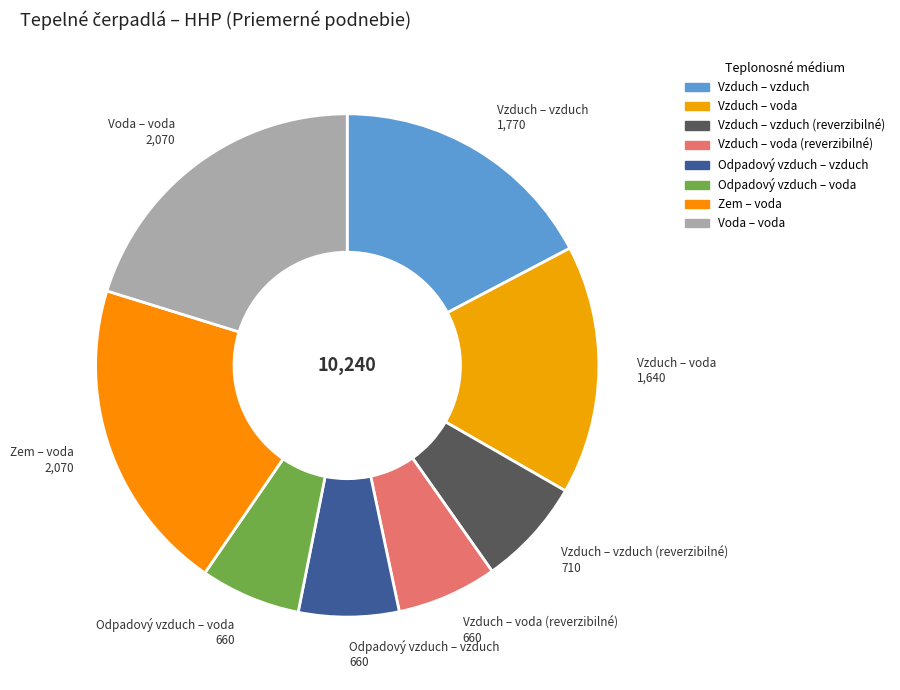

Count the number of slices in the pie.

8